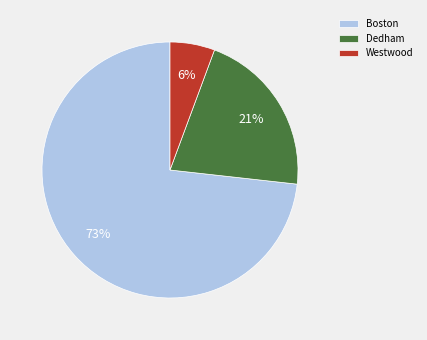

Between Westwood and Boston, which is larger?

Boston